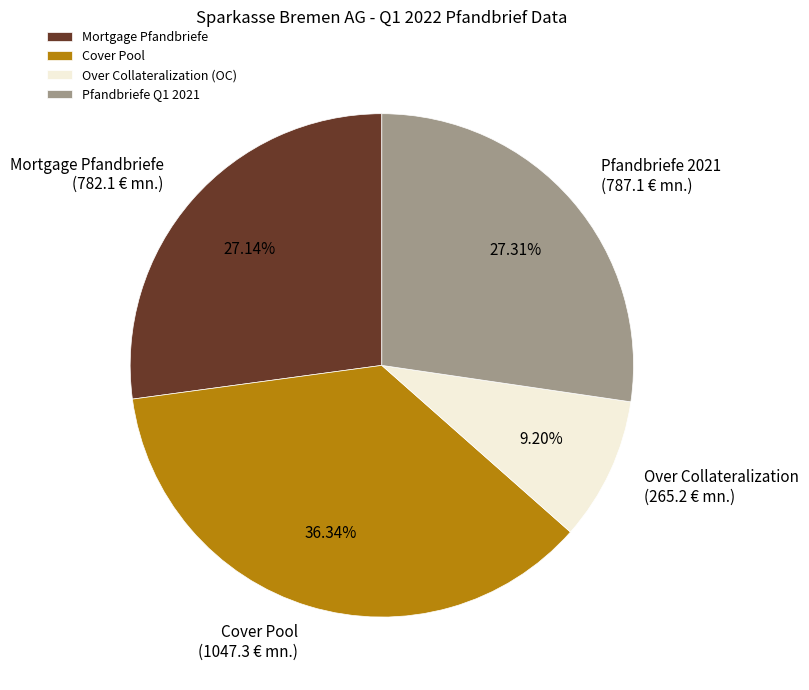

Which has a higher value, Mortgage Pfandbriefe or Cover Pool?

Cover Pool